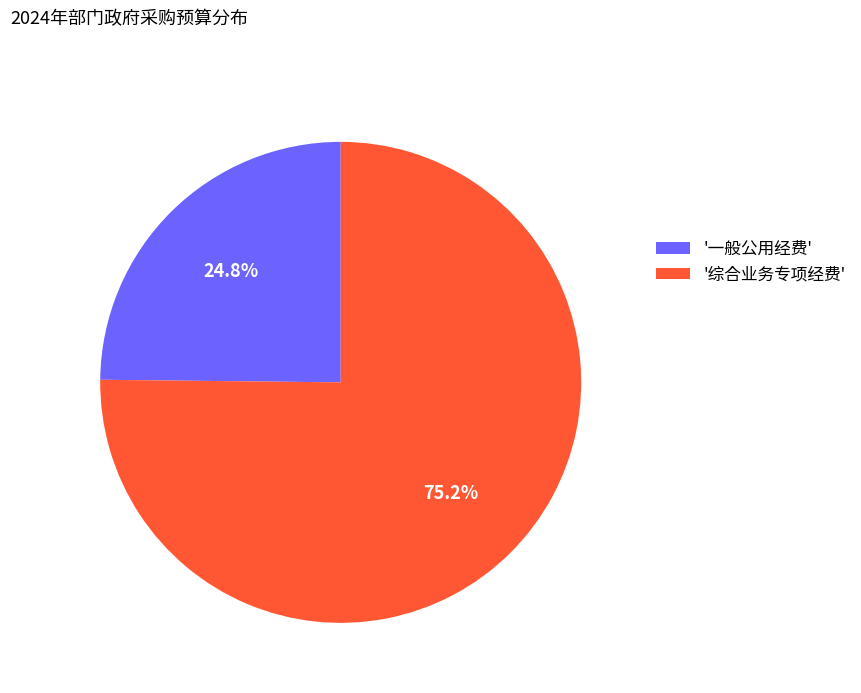

Which has a higher value, '综合业务专项经费' or '一般公用经费'?

'综合业务专项经费'